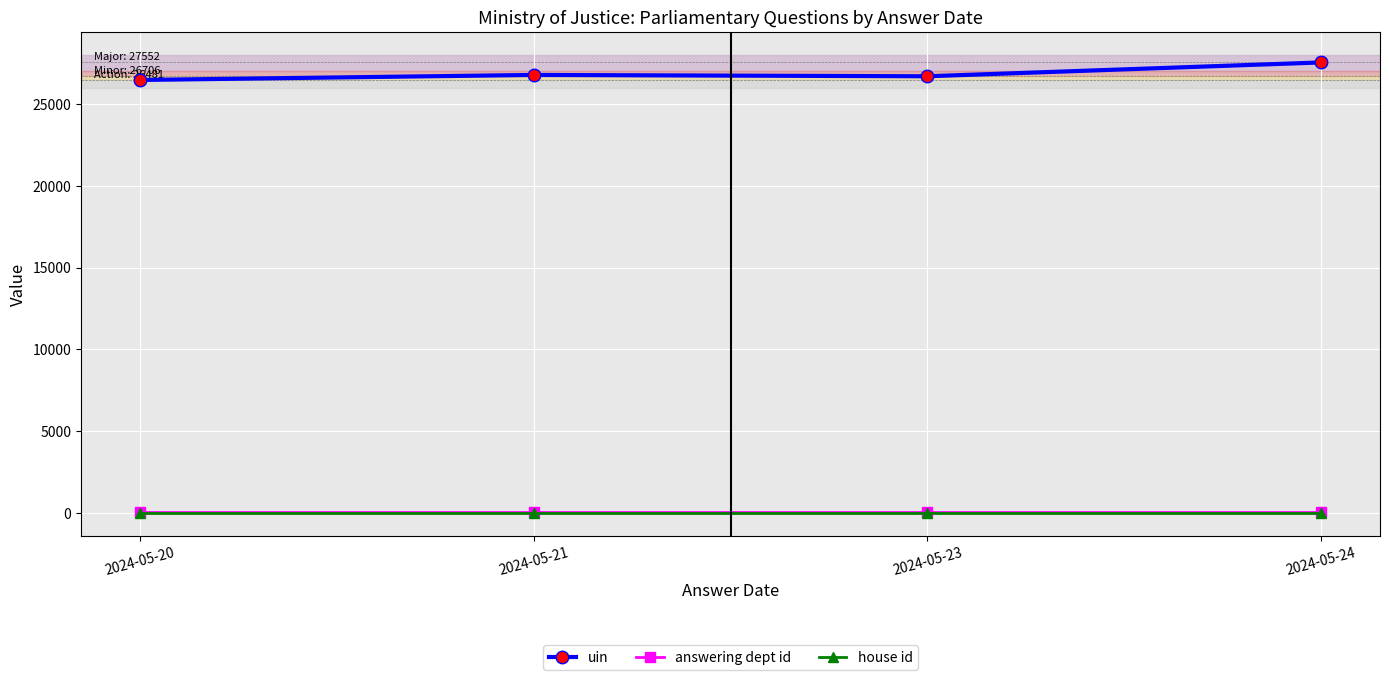

At how many categories does at least one series exceed 12177?

4